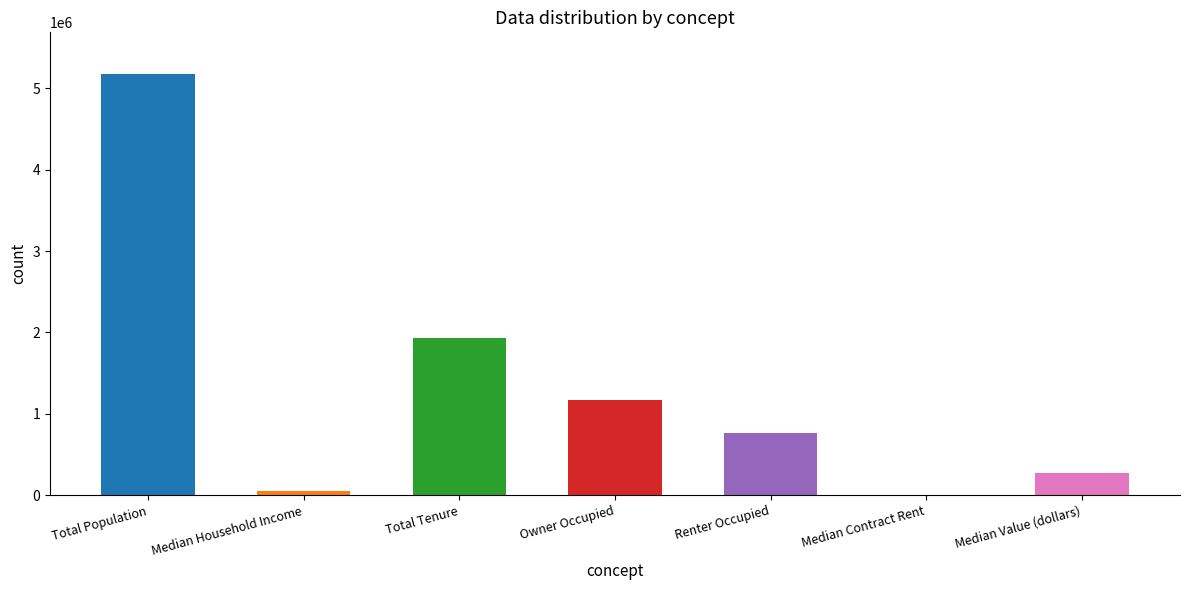

Reading left to right, extract all data points from this chart.

Total Population=5172848	Median Household Income=53942	Total Tenure=1936481	Owner Occupied=1169991	Renter Occupied=766490	Median Contract Rent=789	Median Value (dollars)=265800